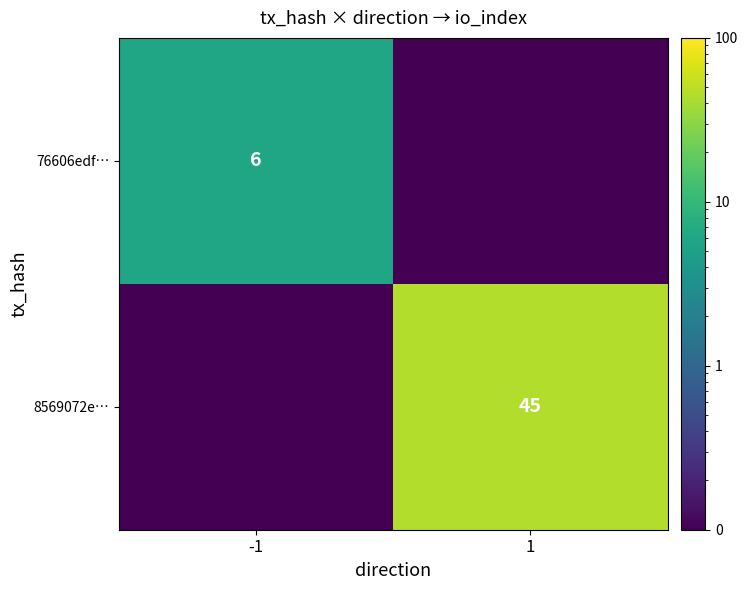

Is it true that 8569072e… equals 45.0 at 1?

True